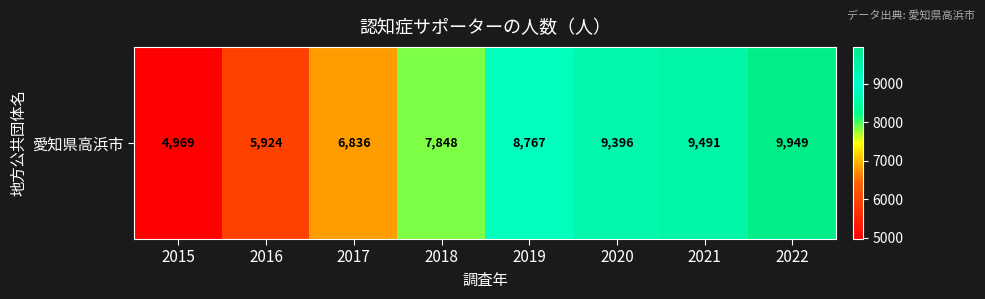

Which category has the lowest value across all series?

2015